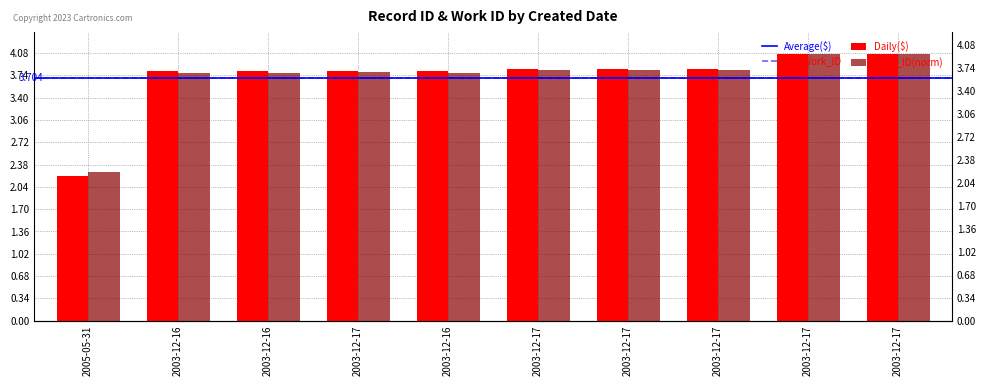

Which label corresponds to the largest value in the chart?

2003-12-17